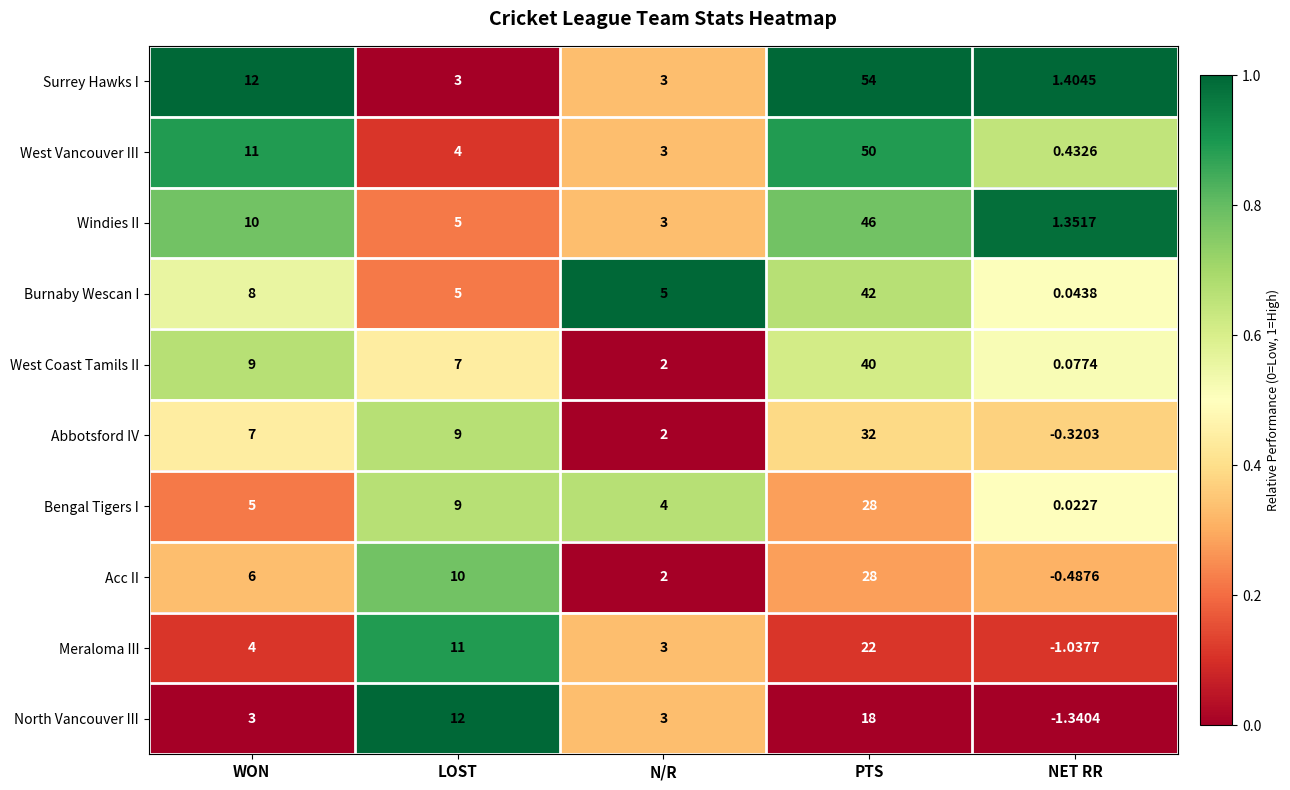

Count the number of data series in this chart.

10